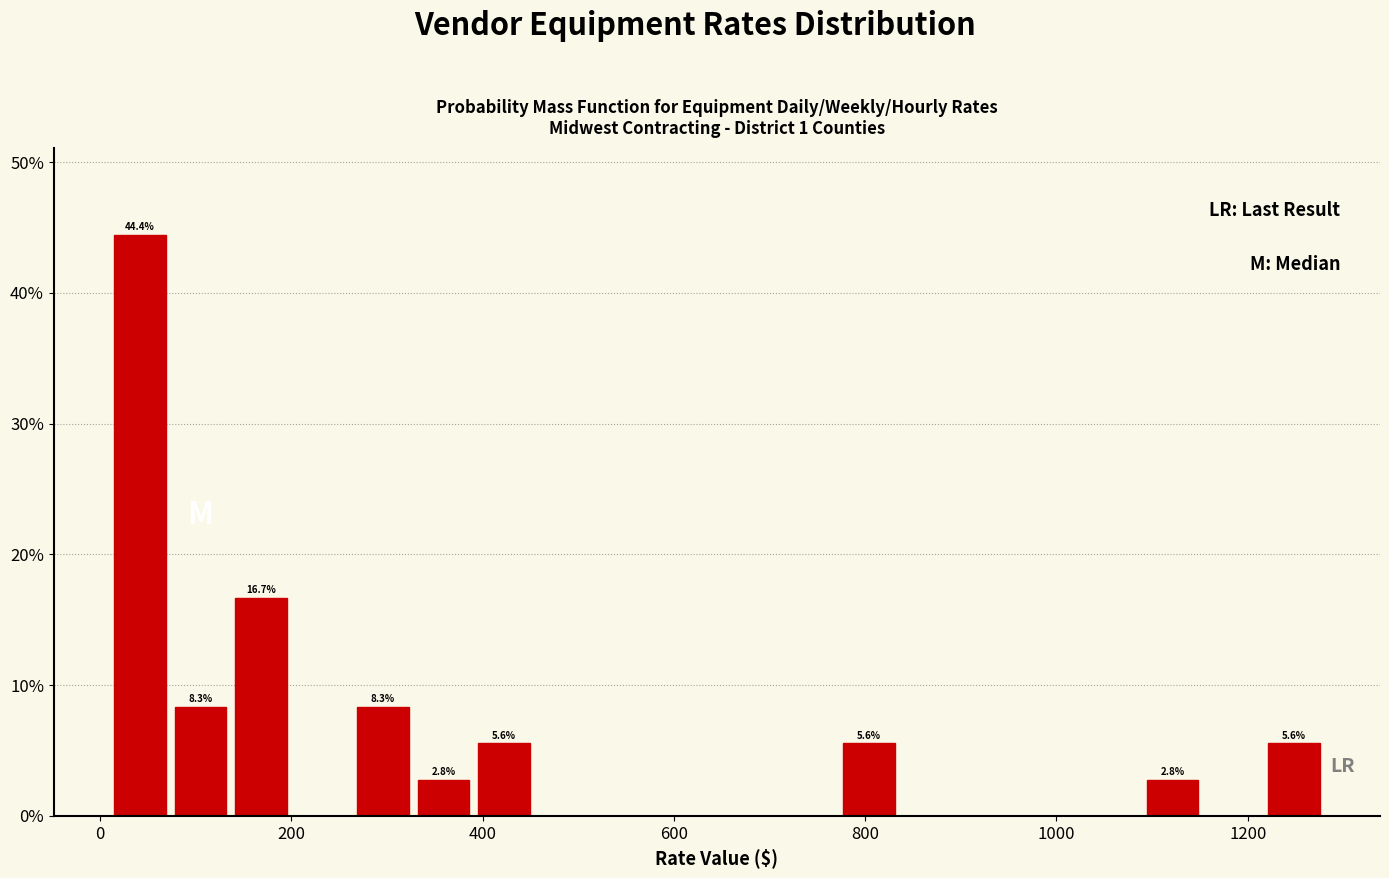

Around what value on the x-axis is the tallest bar? Give the approximate position of its centre, as read against the axis.

40